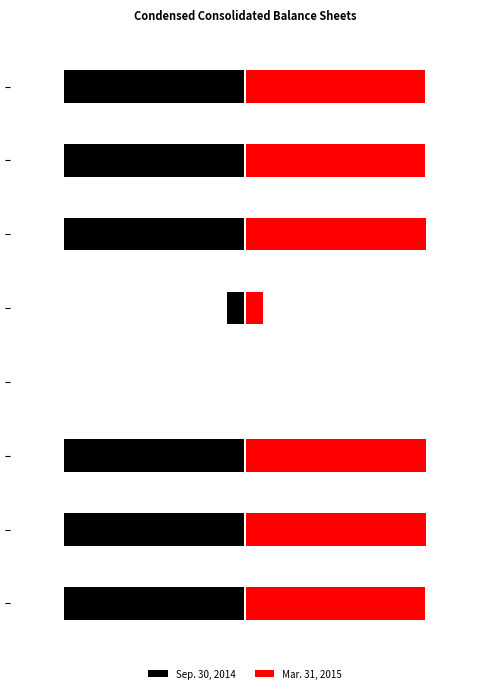

Count the Sep. 30, 2014 values in the range -1 to 0.

8